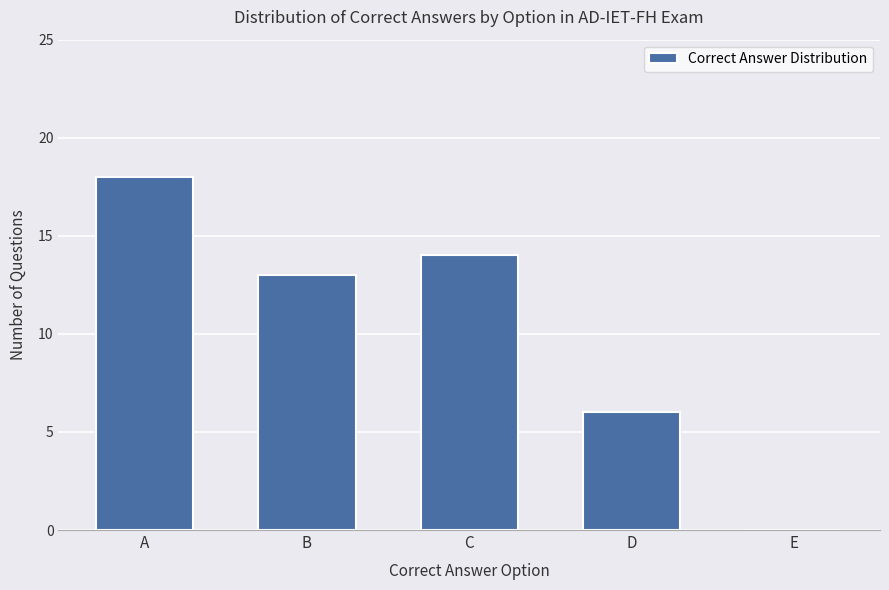

What is the sum of all values?

51